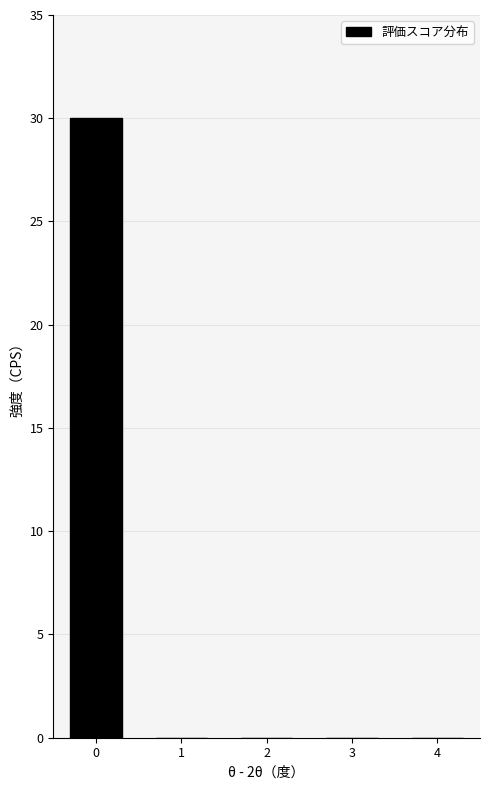

Reading left to right, transcribe all the data shown in this chart.

0=30	1=0	2=0	3=0	4=0